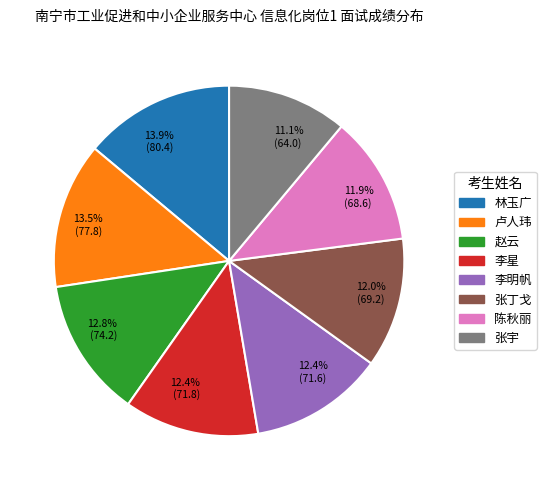

What percentage is NOT represented by 13.5% (77.8)?

86.5%